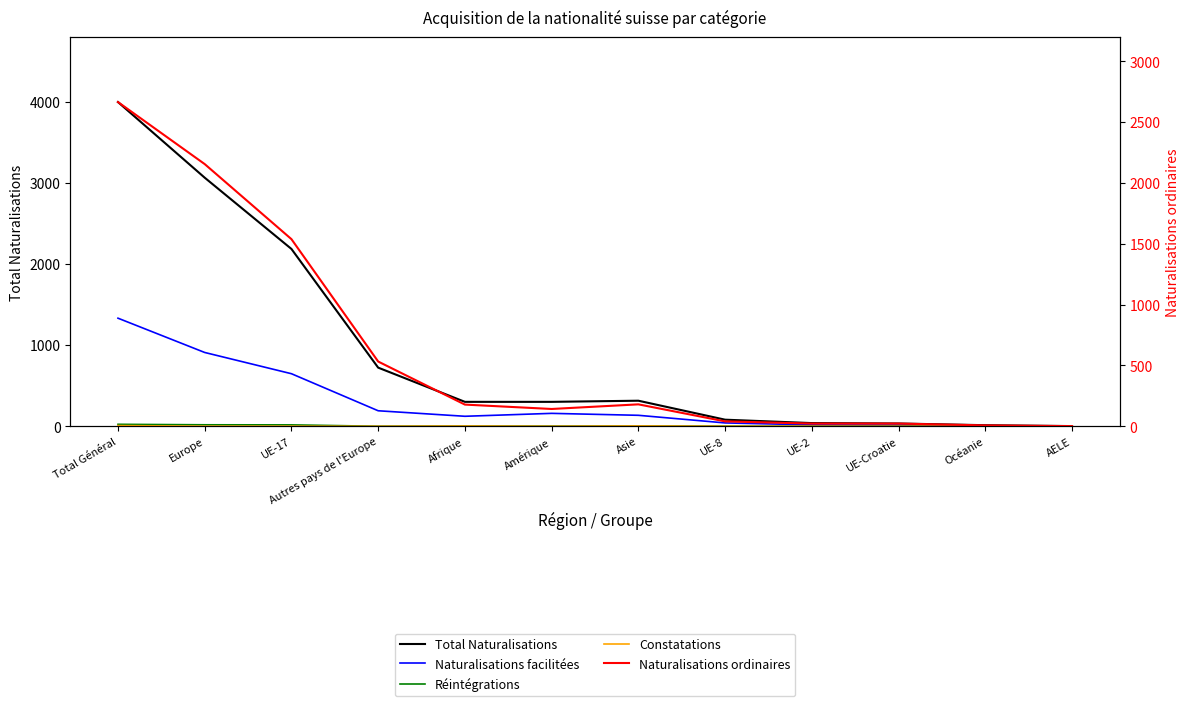

Which has a higher value, Europe or Océanie?

Europe